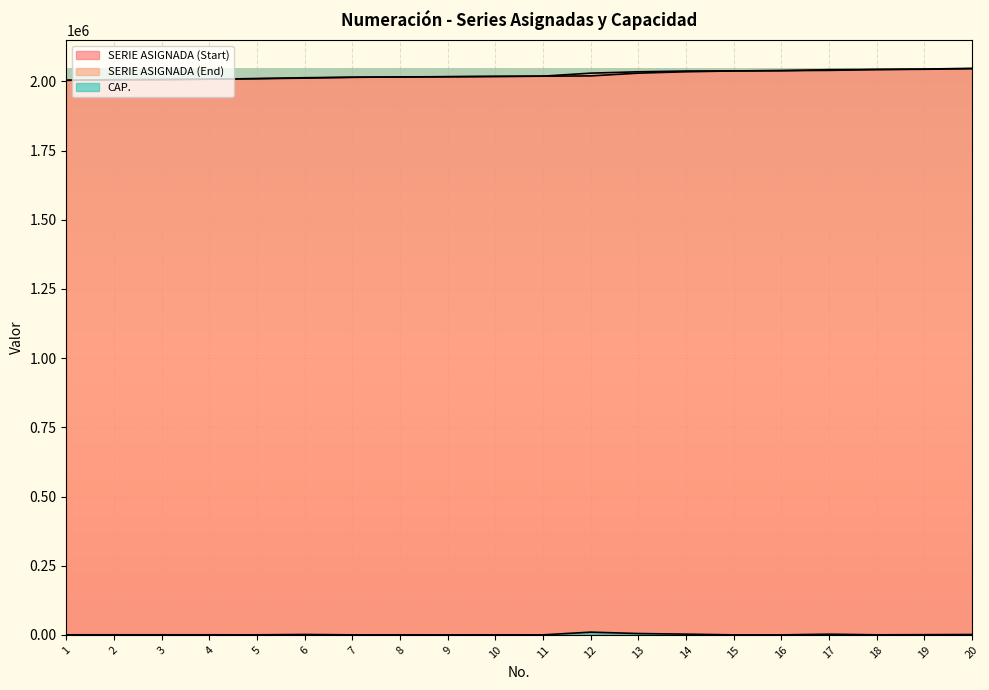

True or false: SERIE ASIGNADA (End) has more than 2 interior local peaks.

False